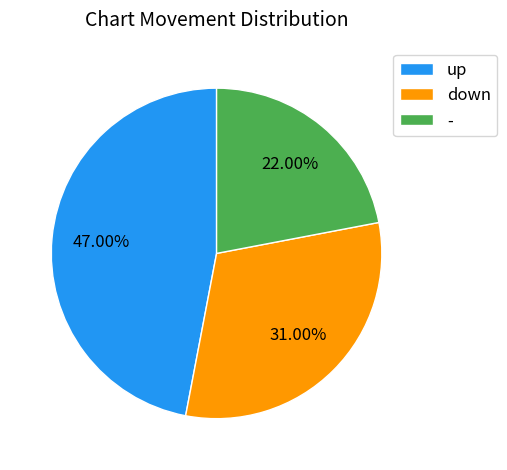

Approximately how many times larger is the value at down compared to up?

0.7